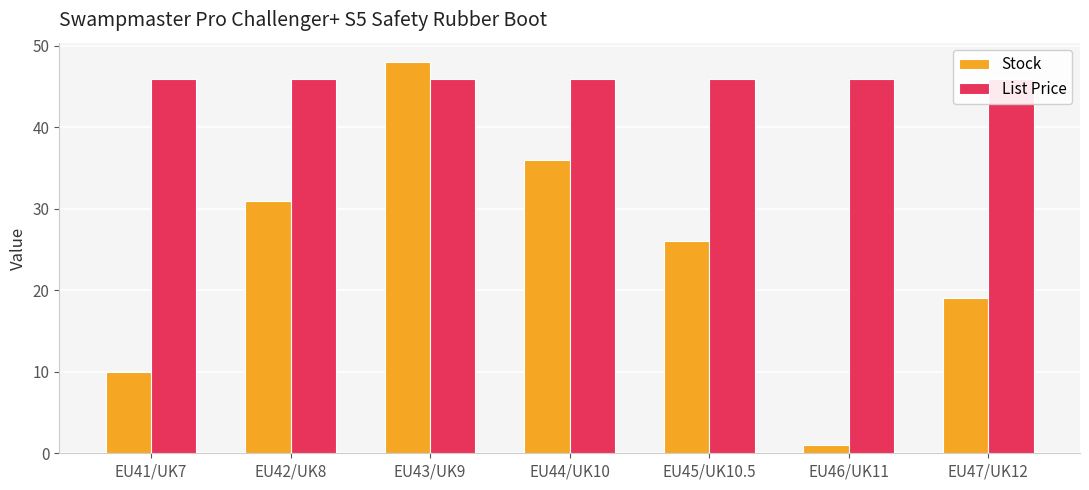

What is the approximate value of List Price at EU44/UK10?

46.0